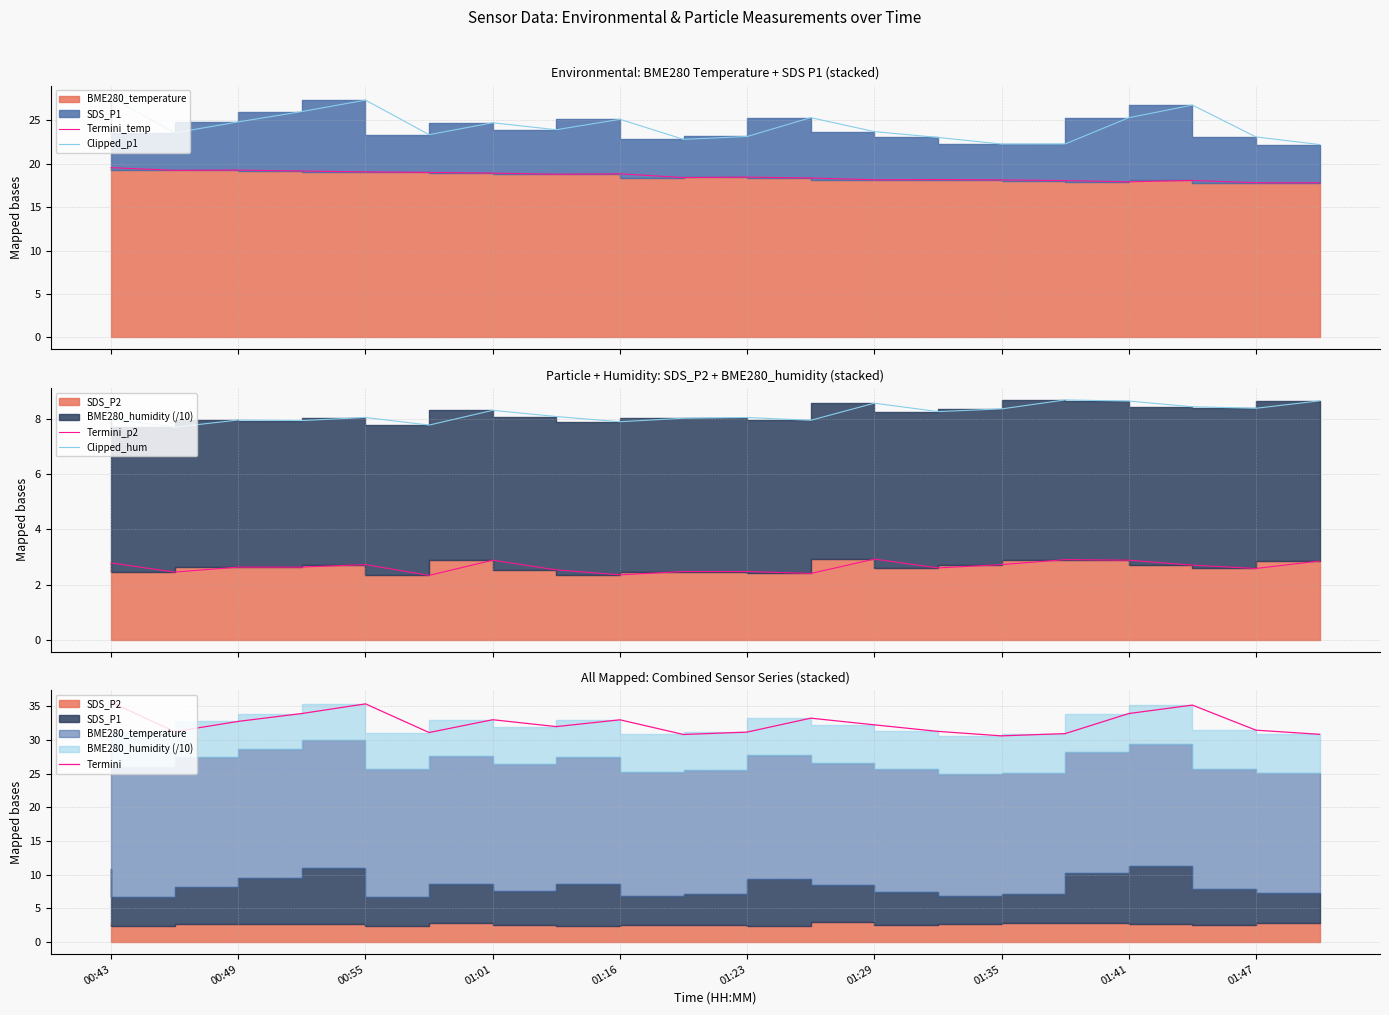

What is the label of the 2nd point from the left?

00:49